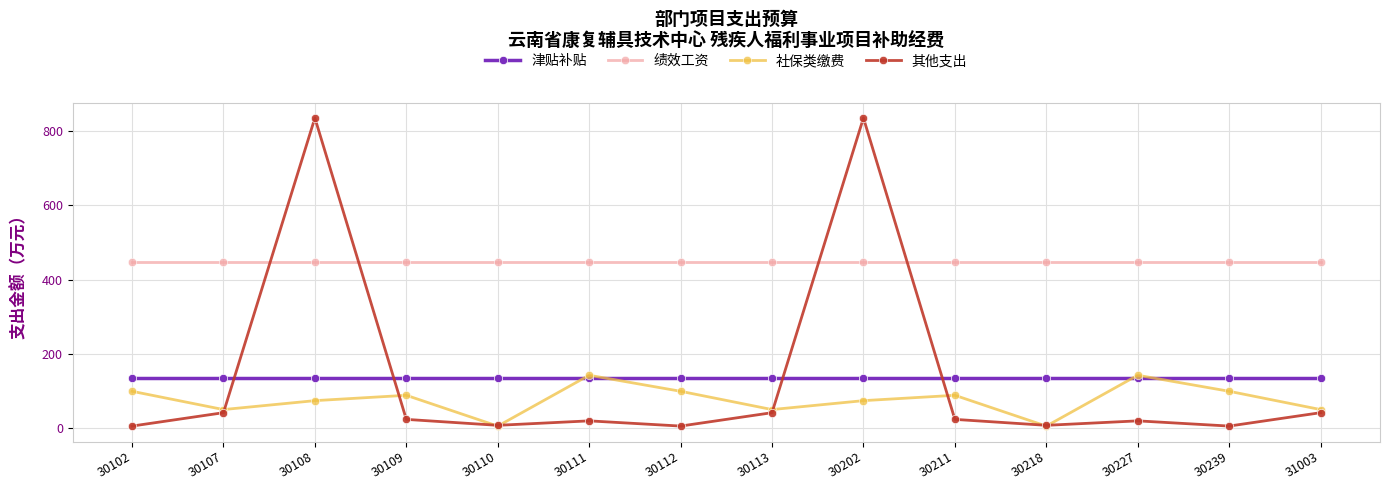

What is the total value across all series at 30239?

688.8